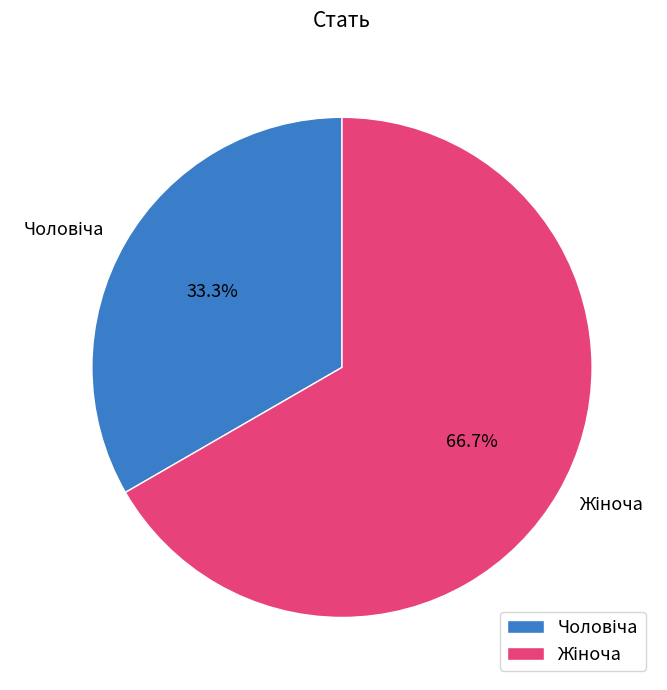

Is there any slice that represents more than half of the pie?

Yes